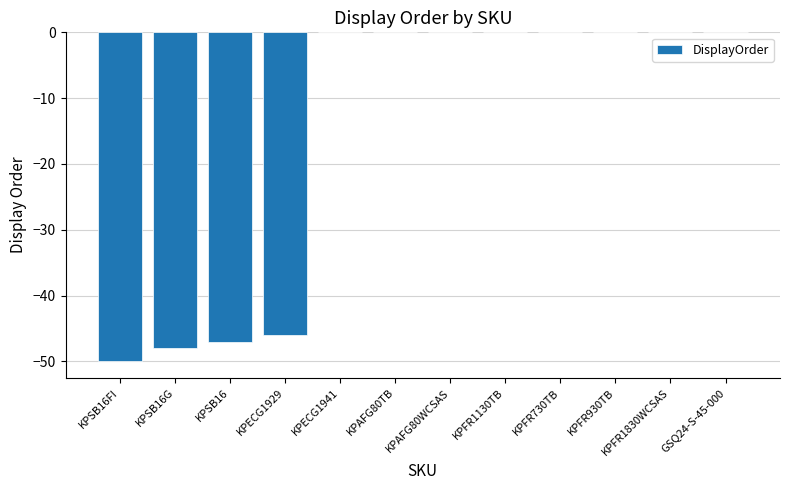

The value at KPFR930TB is 0. True or false?

True